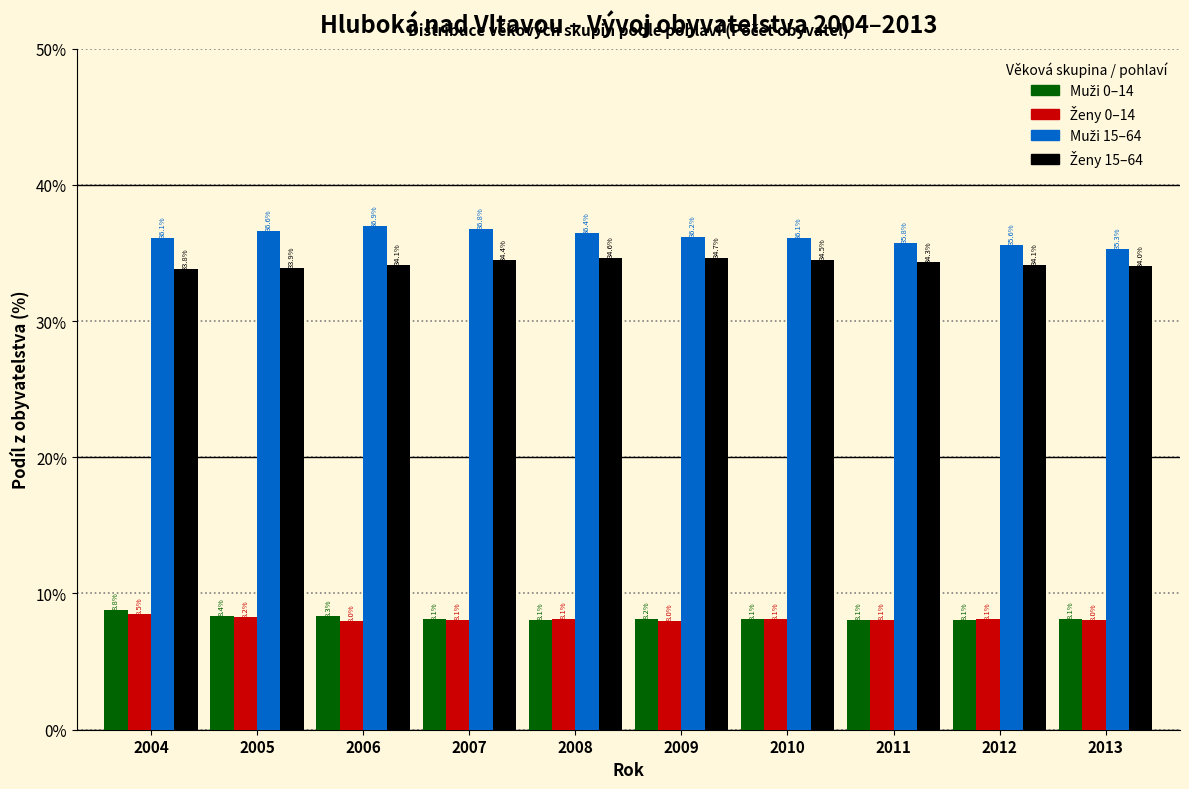

At which category does the chart reach its minimum across all series?

2006